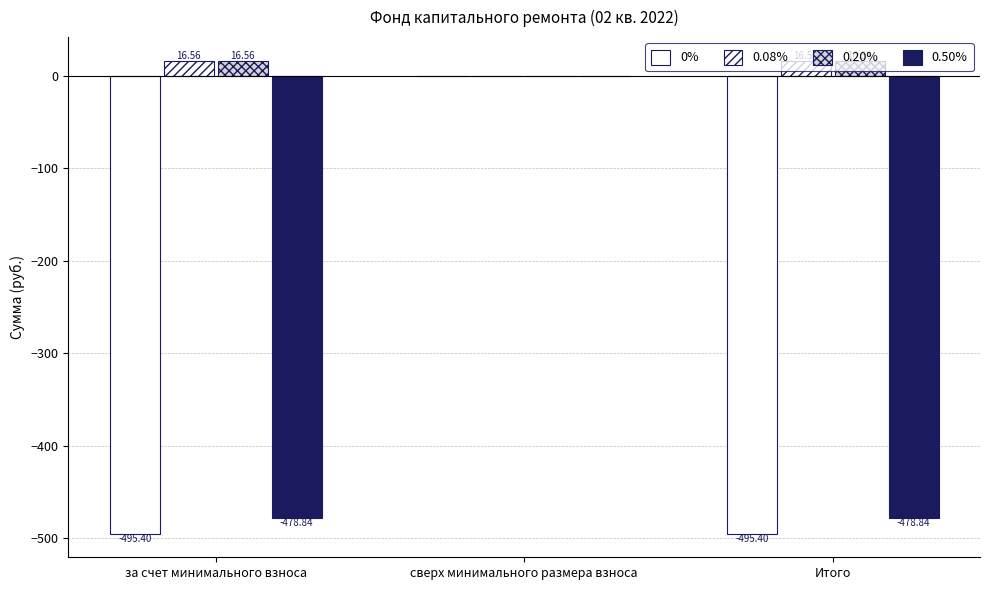

Rank the series at за счет минимального взноса from highest to lowest value.

0.08%, 0.20%, 0.50%, 0%